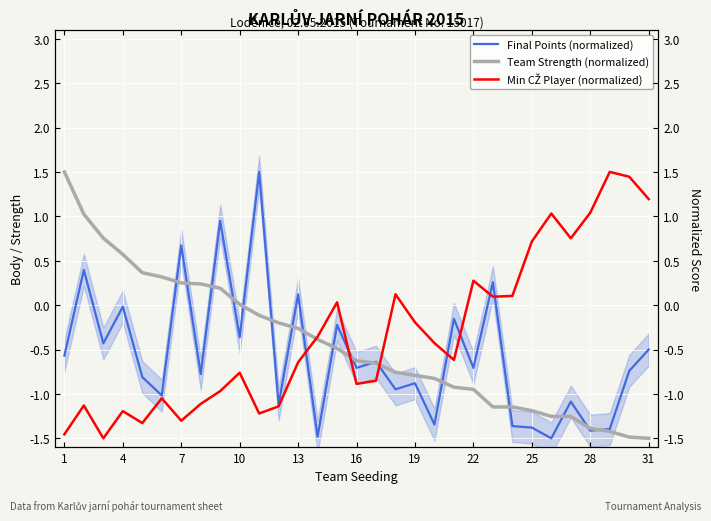

In Min CŽ Player (normalized), how many points are higher than both neighbors (excluding endpoints)?

9